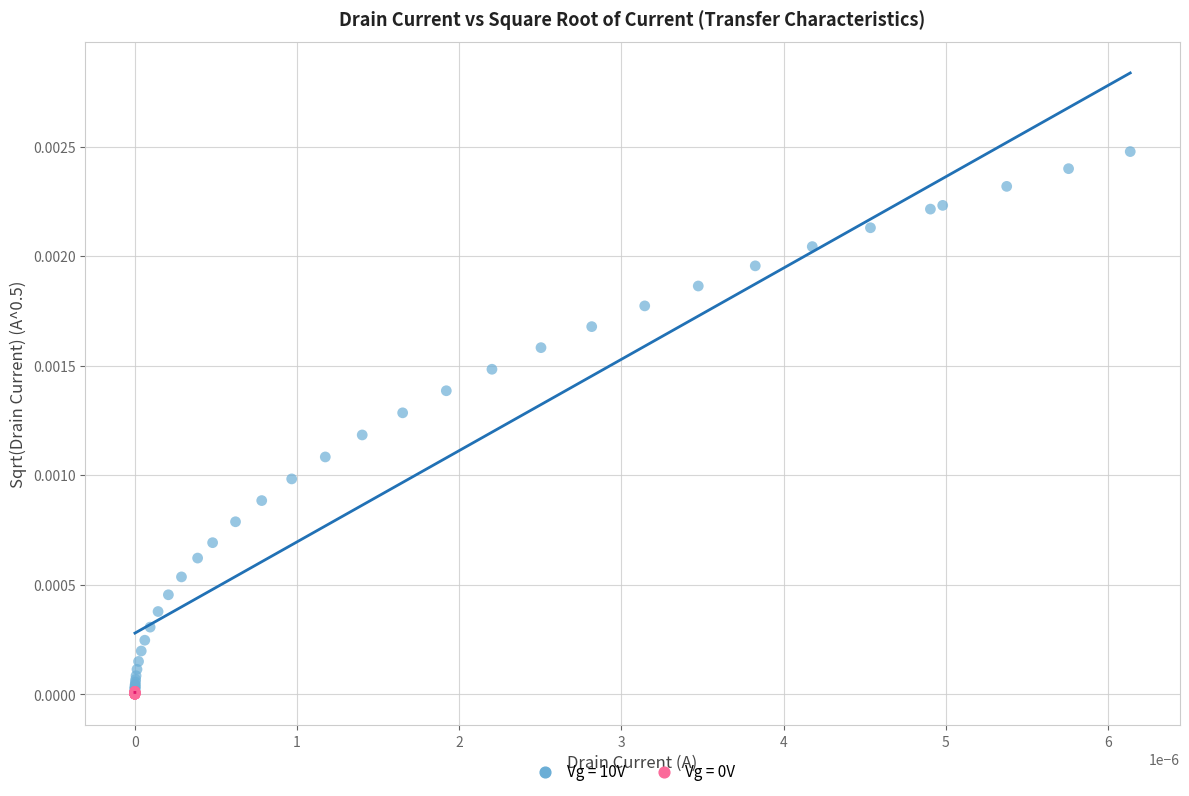

Which series has the widest spread of Y values?

Vg = 10V